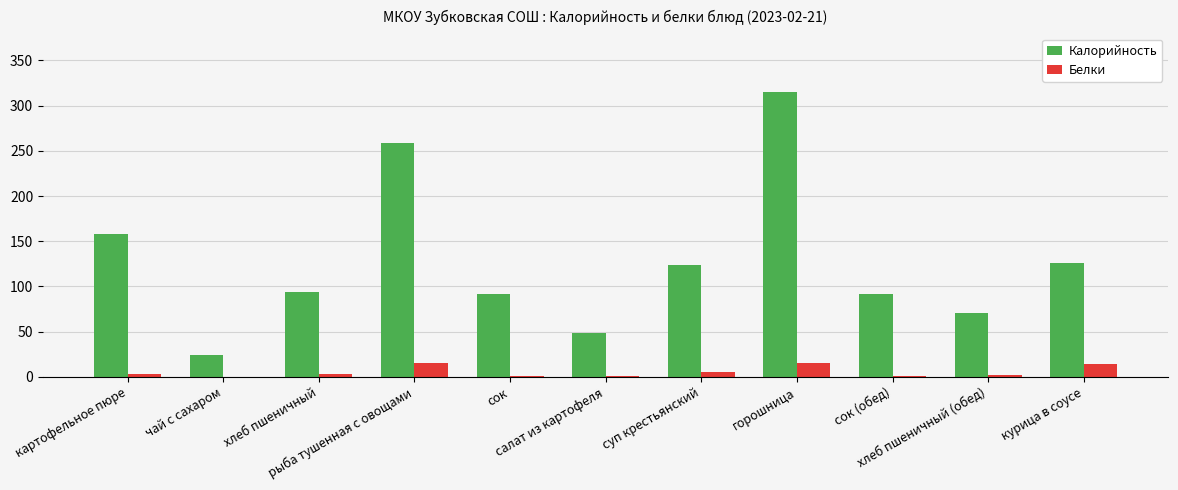

Which series has the largest total across all categories?

Калорийность